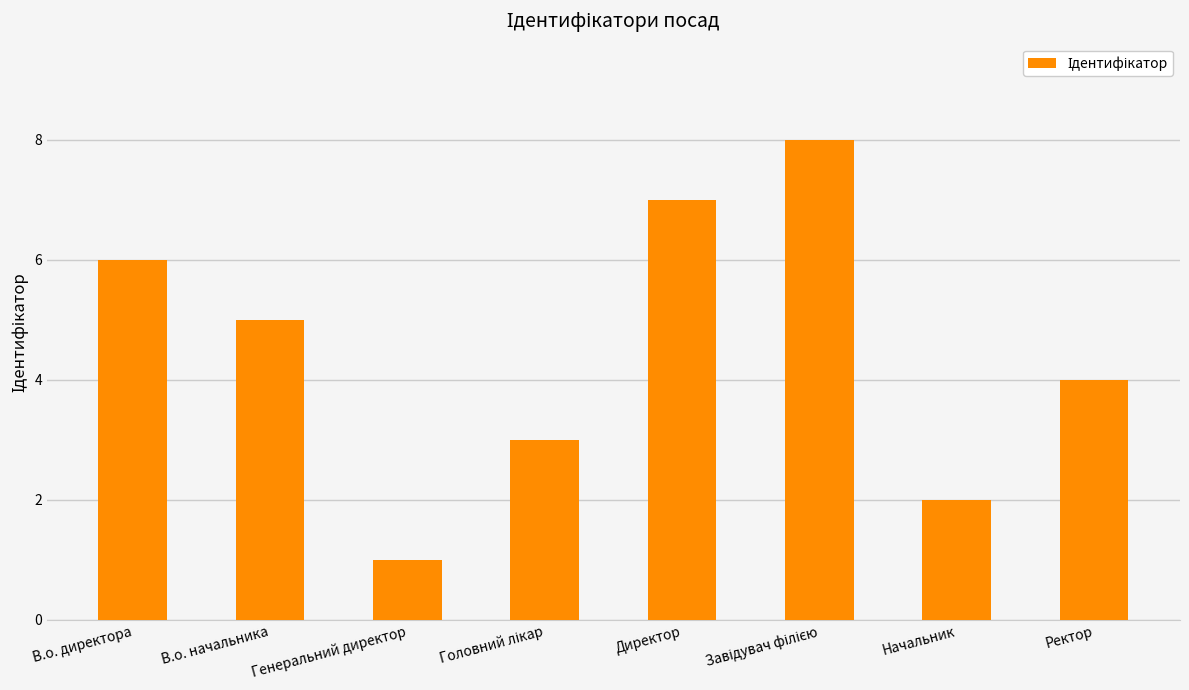

Does the chart contain stacked bars?

No